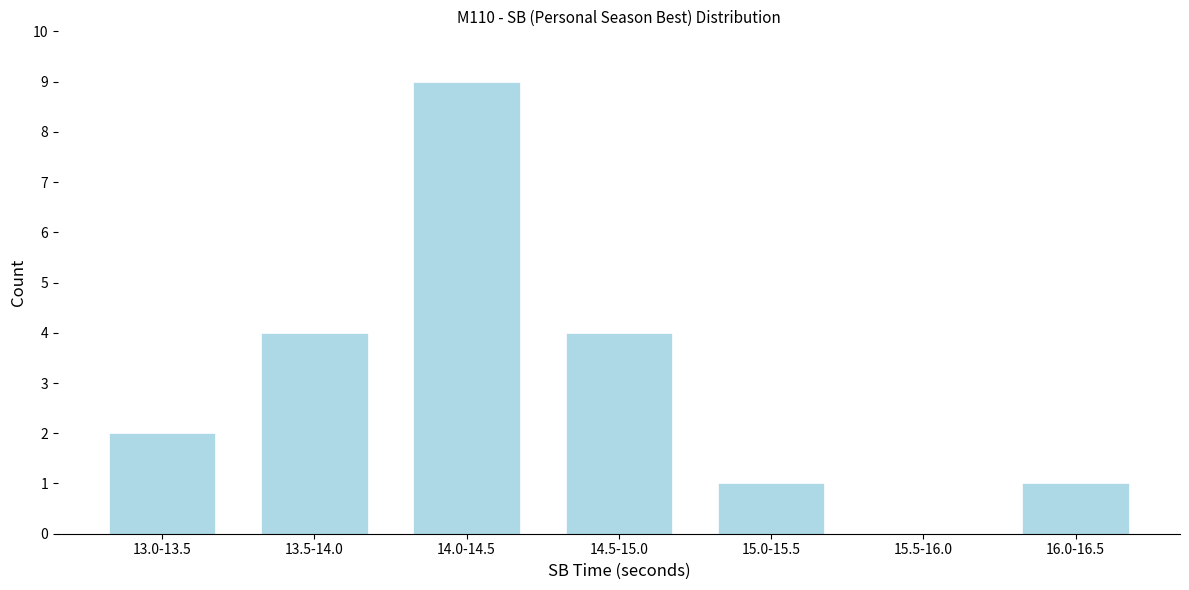

Reading left to right, transcribe all the data shown in this chart.

13.0-13.5=2	13.5-14.0=4	14.0-14.5=9	14.5-15.0=4	15.0-15.5=1	15.5-16.0=0	16.0-16.5=1